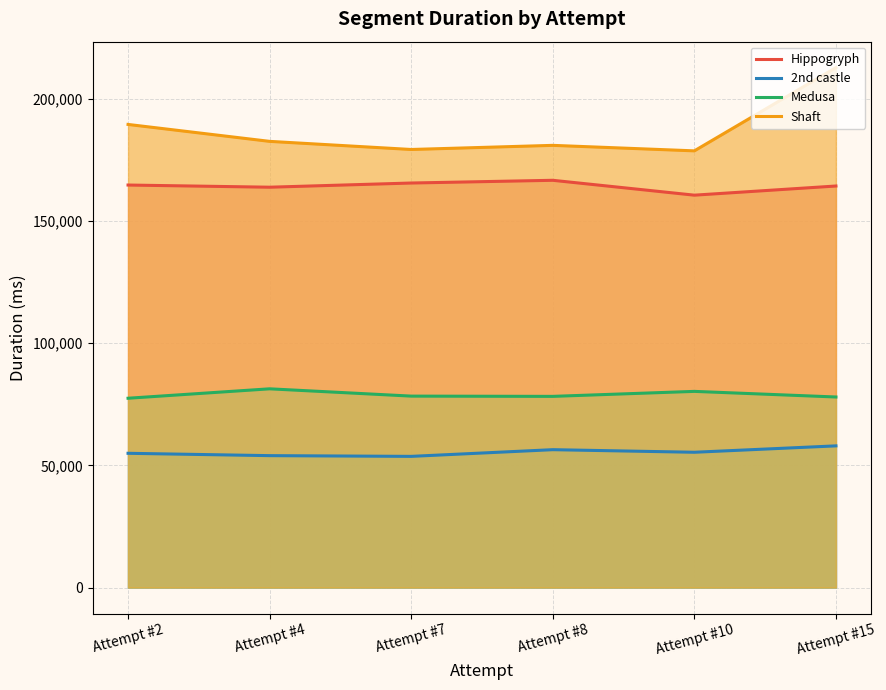

Reading left to right, transcribe all the data shown in this chart.

Hippogryph: Attempt #2=164647	Attempt #4=163757	Attempt #7=165471	Attempt #8=166586	Attempt #10=160503	Attempt #15=164247
2nd castle: Attempt #2=54910	Attempt #4=53951	Attempt #7=53655	Attempt #8=56391	Attempt #10=55335	Attempt #15=57950
Medusa: Attempt #2=77433	Attempt #4=81287	Attempt #7=78303	Attempt #8=78198	Attempt #10=80239	Attempt #15=77942
Shaft: Attempt #2=189437	Attempt #4=182510	Attempt #7=179189	Attempt #8=180877	Attempt #10=178629	Attempt #15=212660